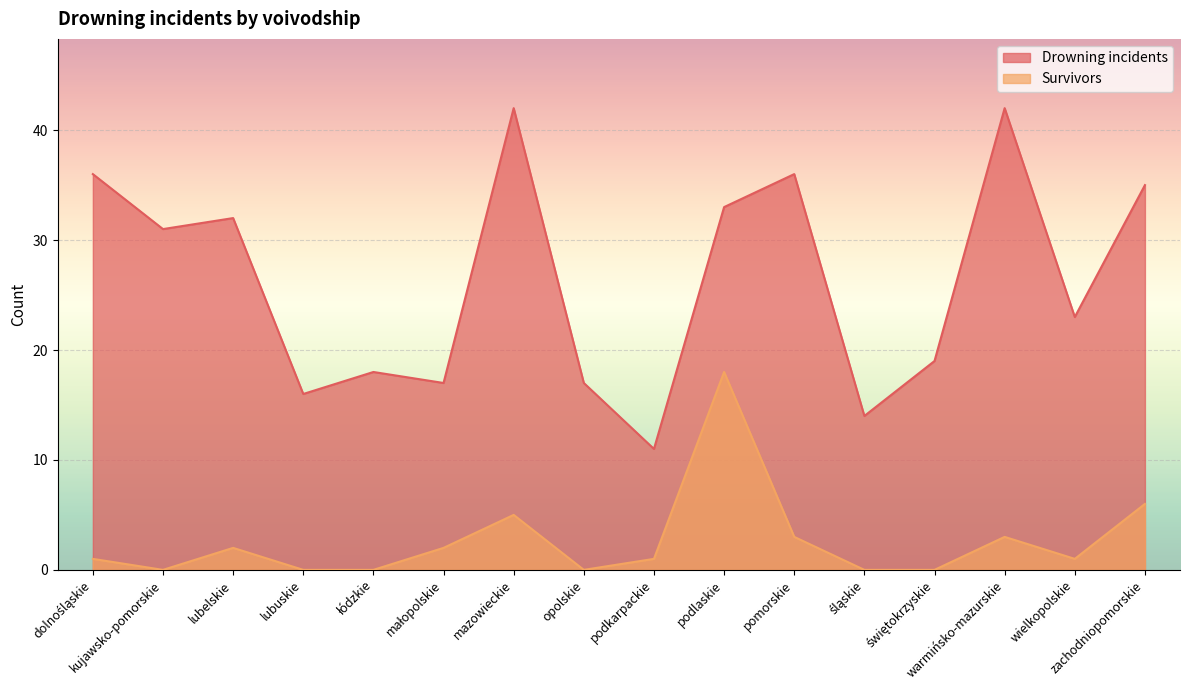

How many lines are shown in the chart?

2